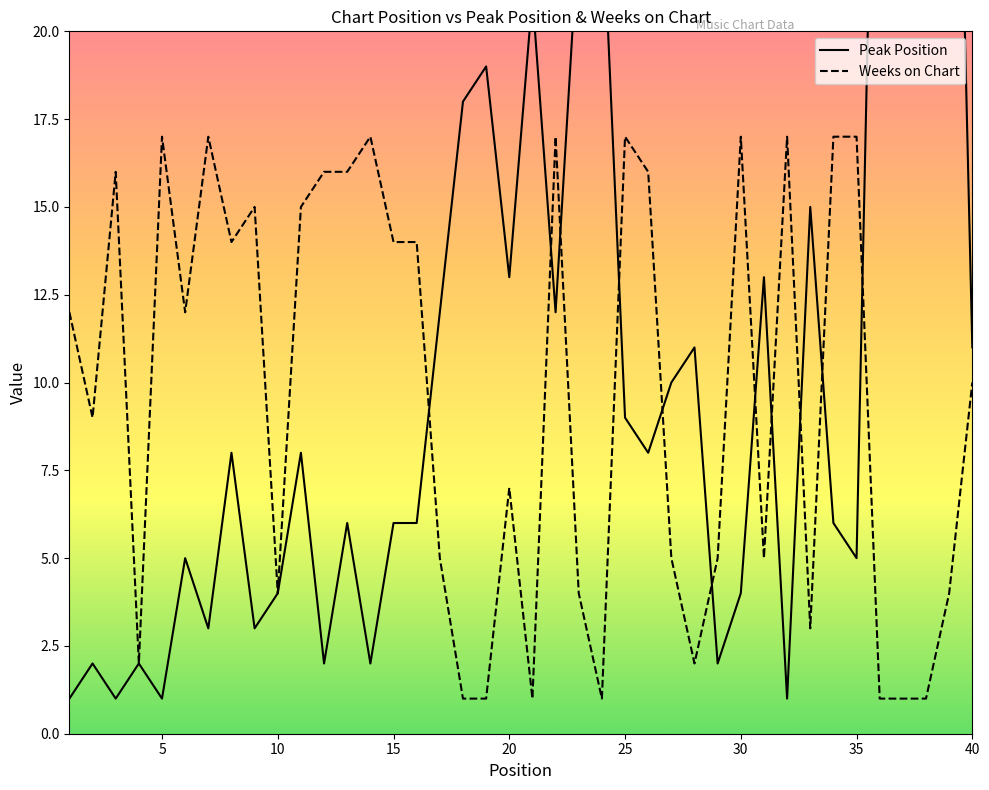

How many data points does each series have?

40